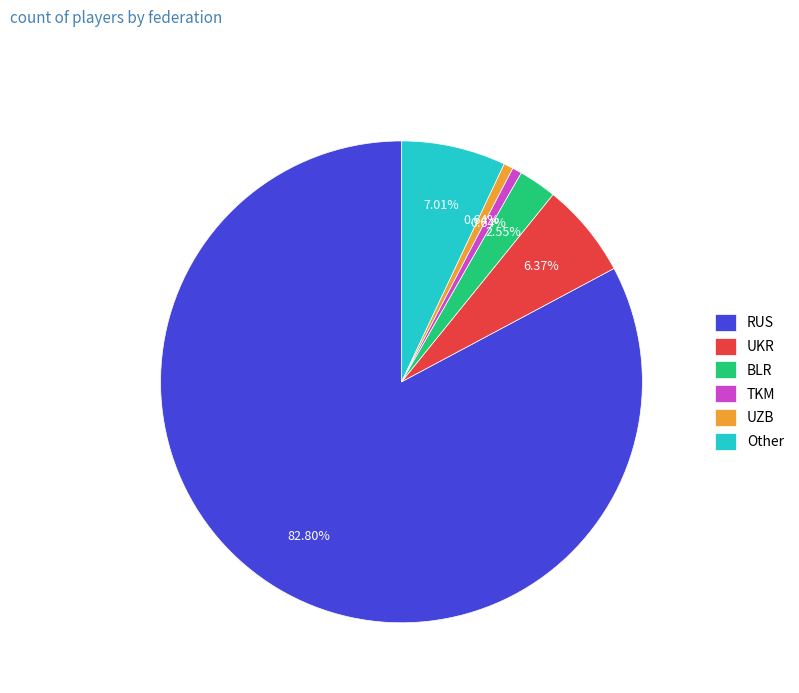

Is TKM the majority of the pie?

No